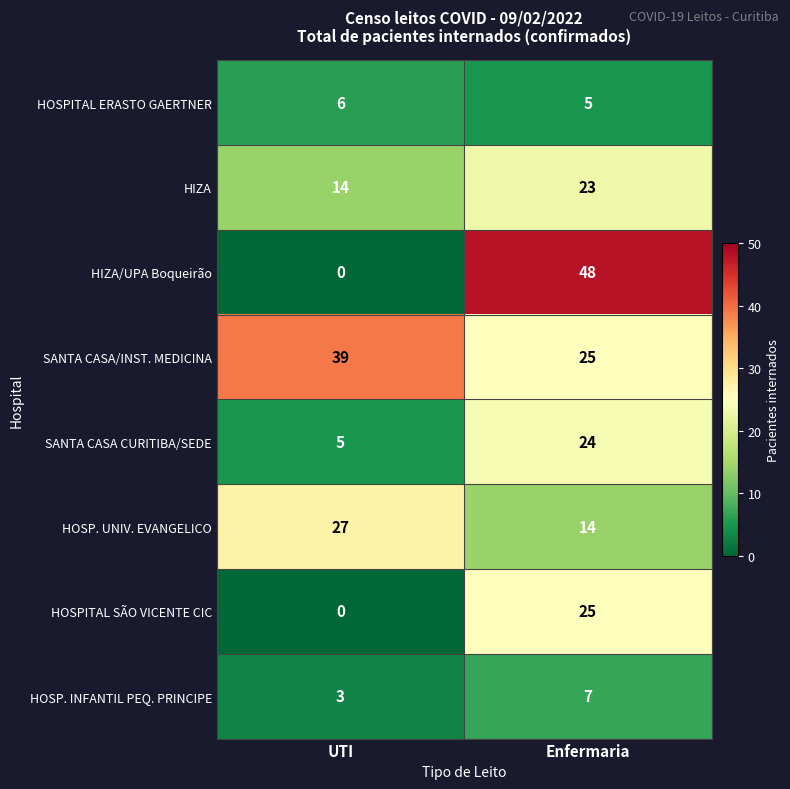

What is the average value of the HIZA/UPA Boqueirão series?

24